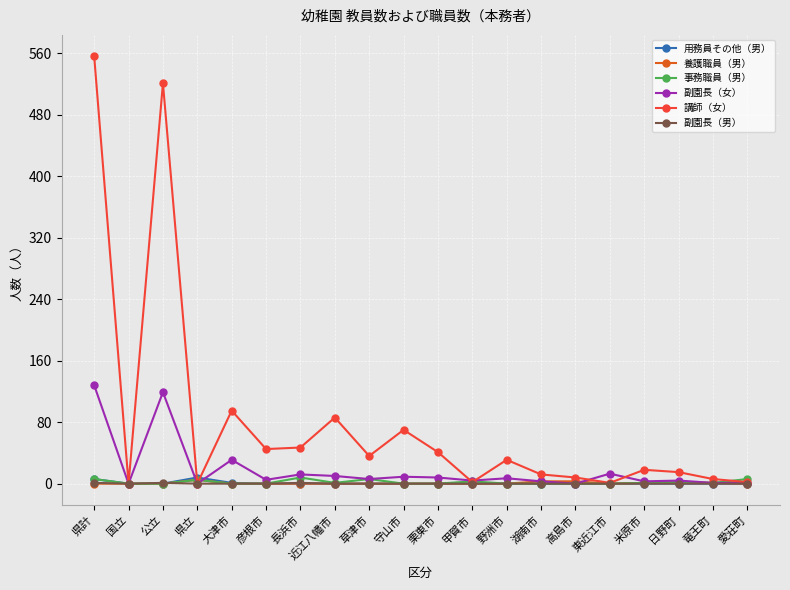

What are all the series names shown in the legend?

用務員その他（男）, 養護職員（男）, 事務職員（男）, 副園長（女）, 講師（女）, 副園長（男）